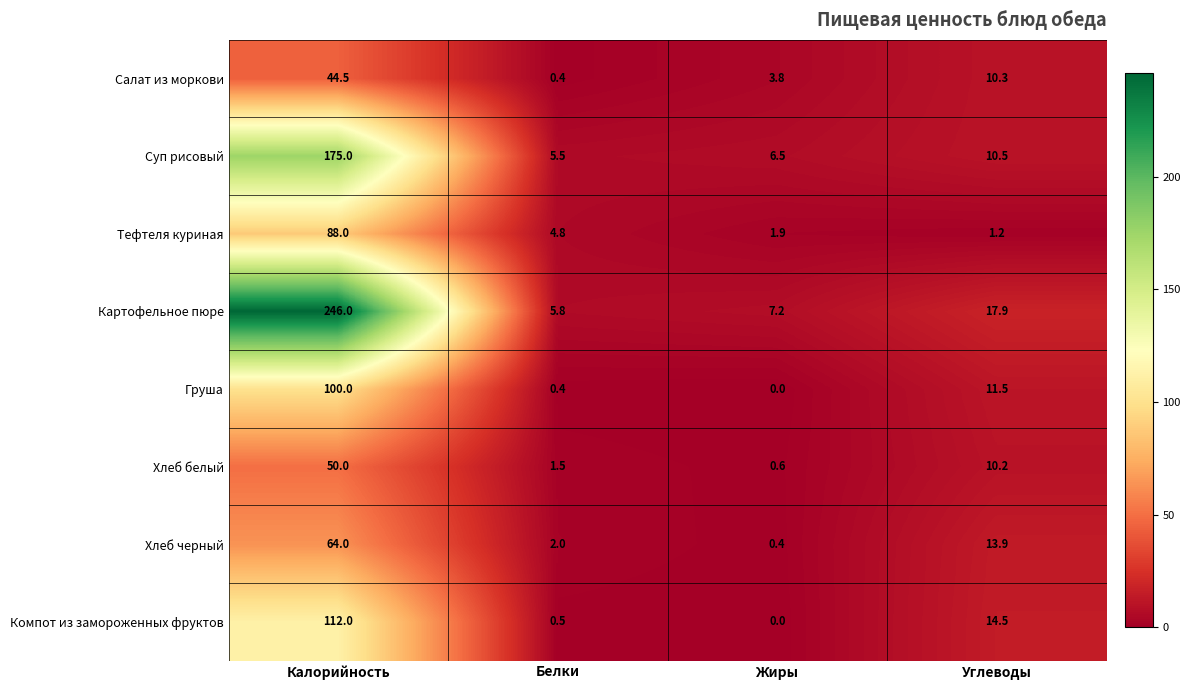

True or false: Суп рисовый has a value of 4.2 at Жиры.

False